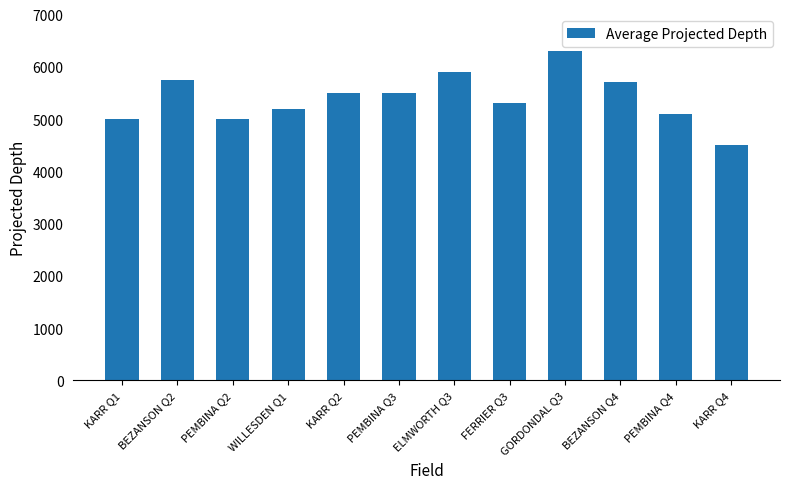

What is the difference between the values at BEZANSON Q4 and PEMBINA Q2?

700